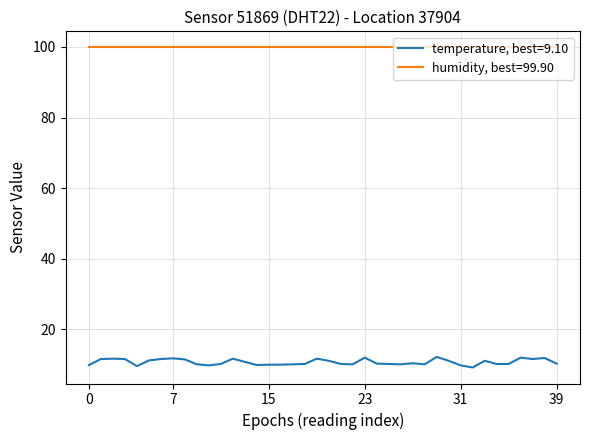

Which series has the largest range (max minus min)?

temperature, best=9.10